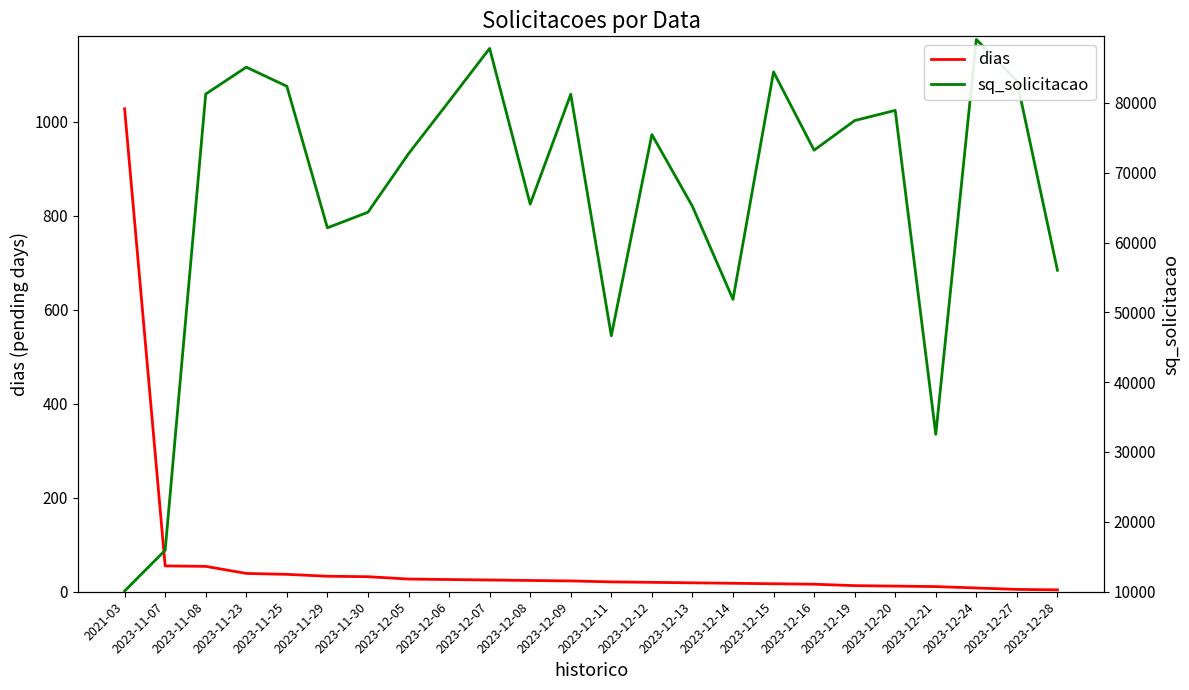

Reading left to right, what are all the values shown in this chart?

dias: 1028	55	54	39	37	33	32	27	26	25	24	23	21	20	19	18	17	16	13	12	11	8	5	4
sq_solicitacao: 10080	15921	81276	85125	82388	62110	64345	72722	80238	87814	65509	81241	46645	75475	65188	51863	84445	73231	77476	78933	32526	89097	83170	56030